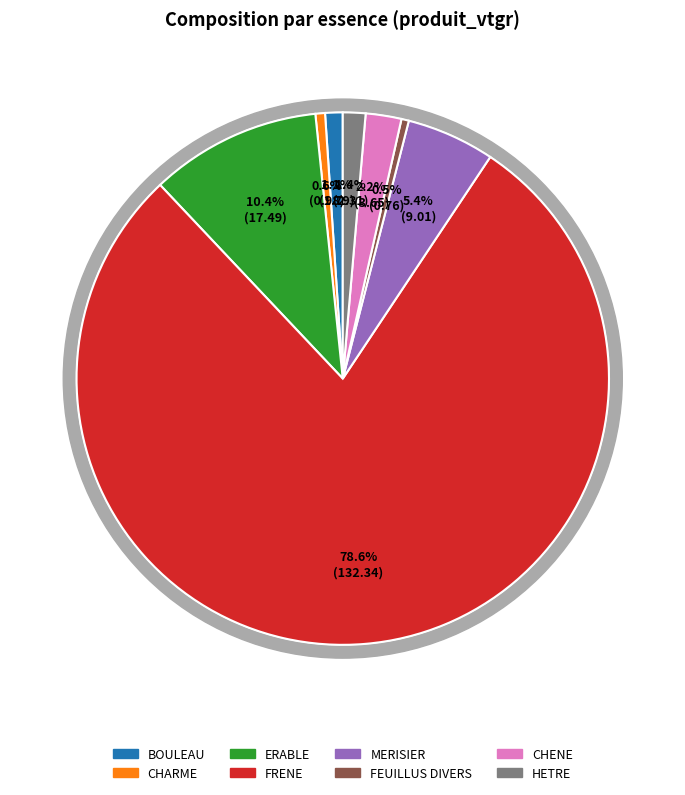

Which slice is the largest?

FRENE